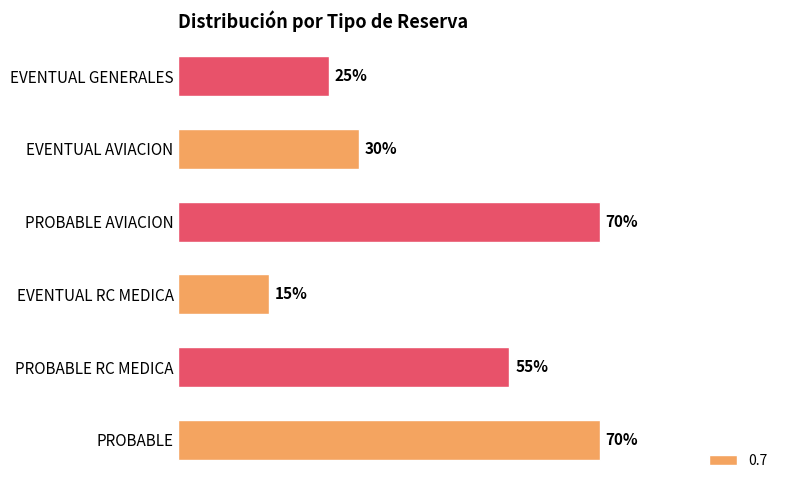

Are the bars horizontal?

Yes